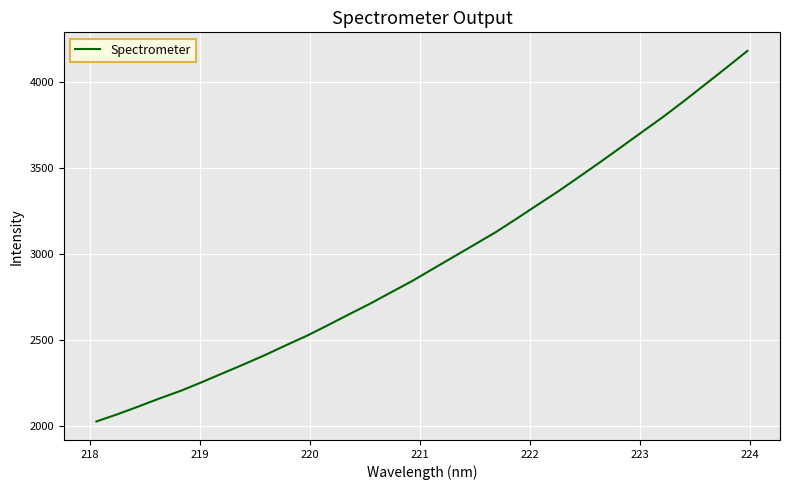

What is the difference between the maximum and minimum values?

2153.9